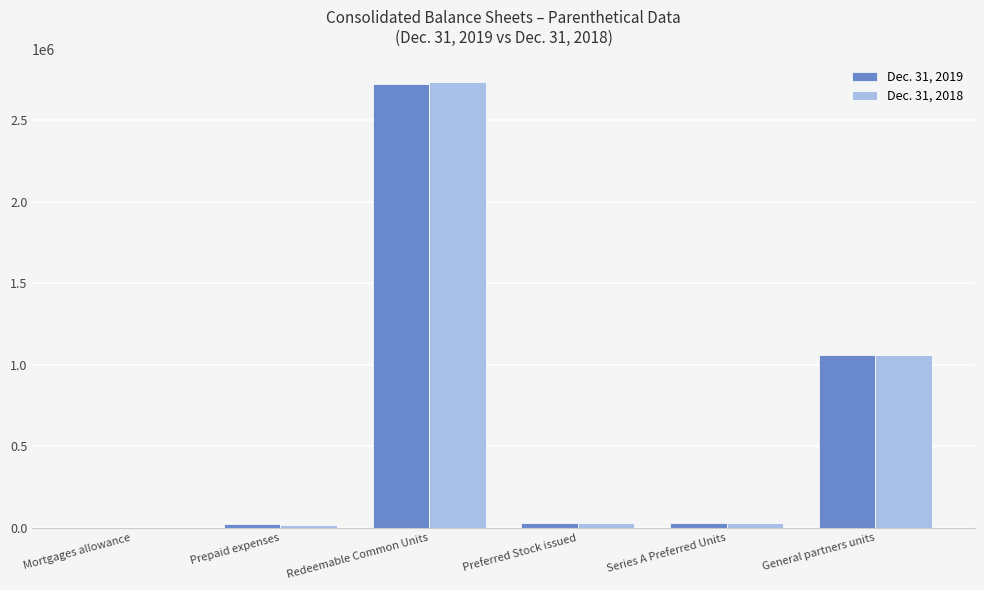

Are the bars grouped side by side (vs. stacked)?

Yes